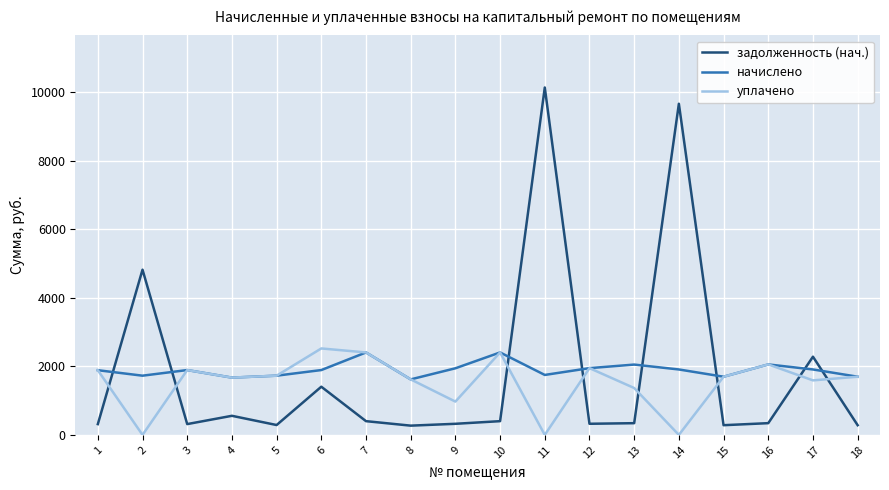

After their last crossing, which series has the higher values: задолженность (нач.) or начислено?

начислено